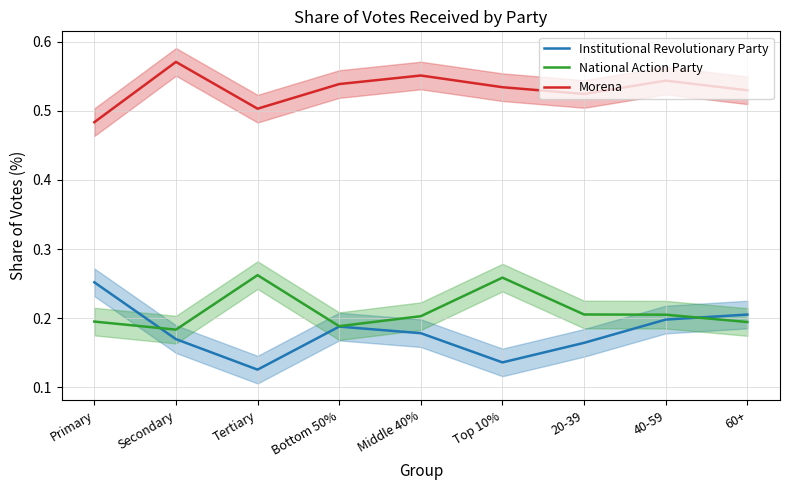

Reading left to right, list all the values displayed in this chart.

Institutional Revolutionary Party: 0.3	0.2	0.1	0.2	0.2	0.1	0.2	0.2	0.2
National Action Party: 0.2	0.2	0.3	0.2	0.2	0.3	0.2	0.2	0.2
Morena: 0.5	0.6	0.5	0.5	0.6	0.5	0.5	0.5	0.5